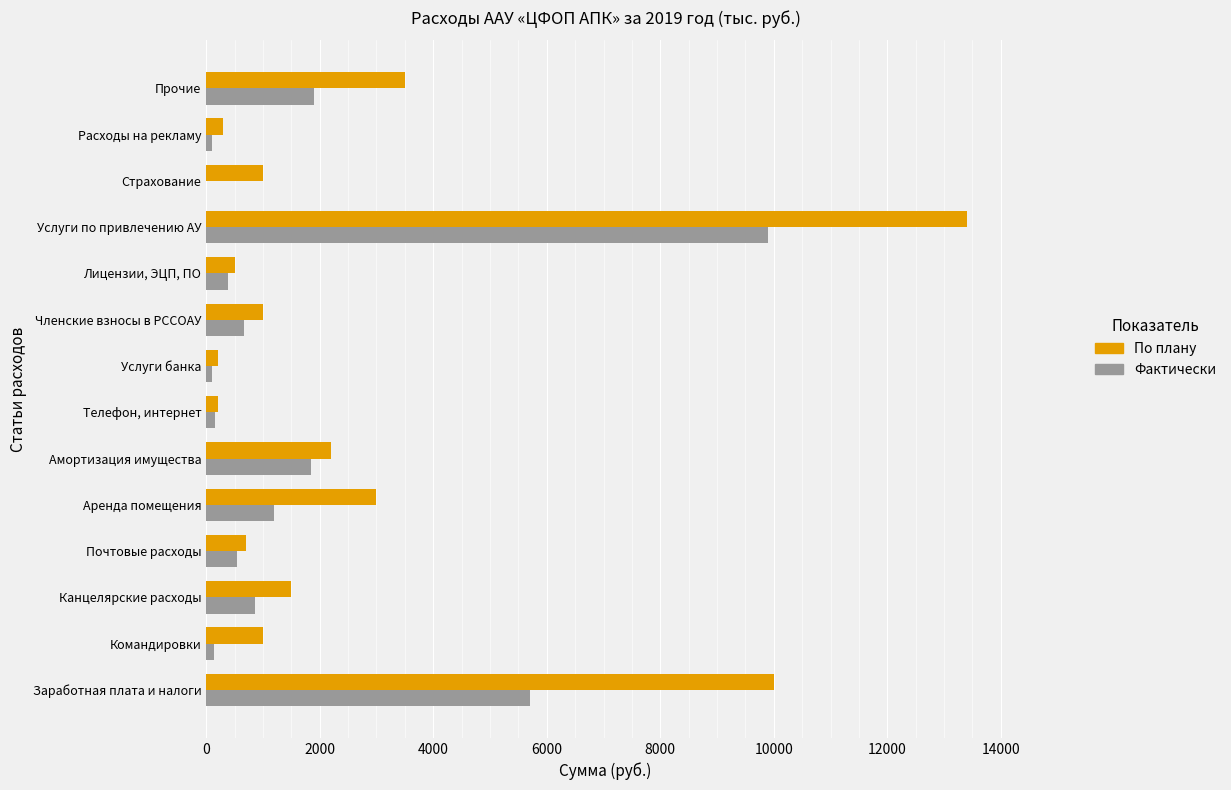

At which label is Фактически closest to 4951?

Заработная плата и налоги